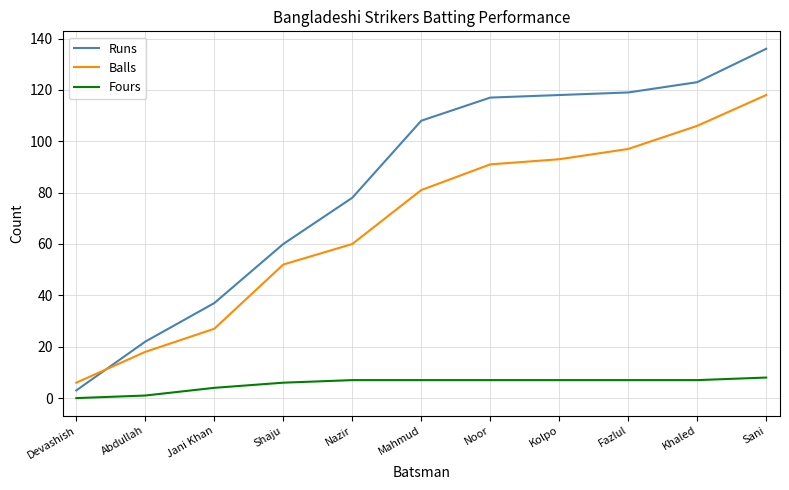

The Balls series shows 91 at Noor. True or false?

True